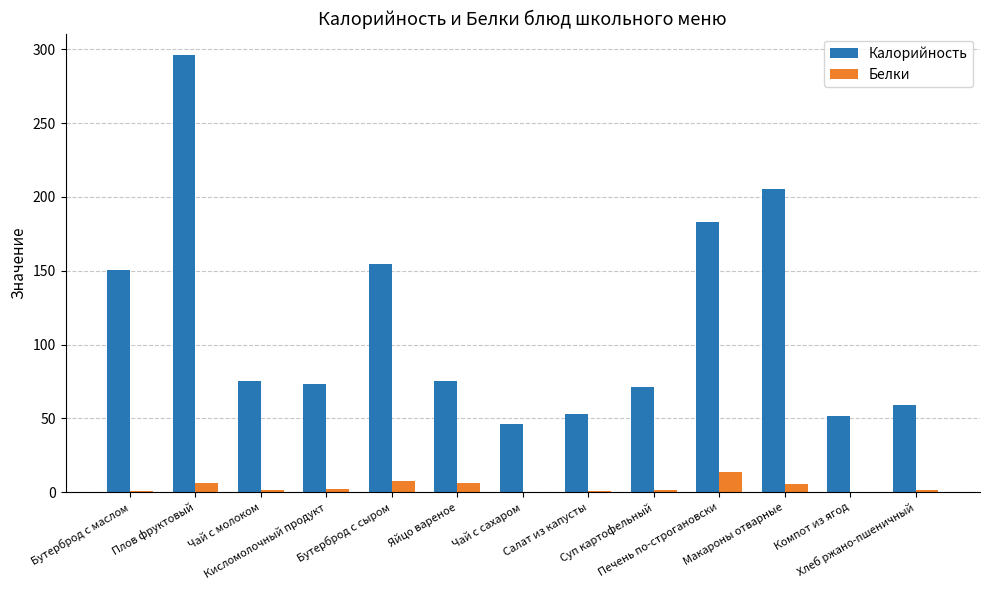

Which series has the largest total across all categories?

Калорийность